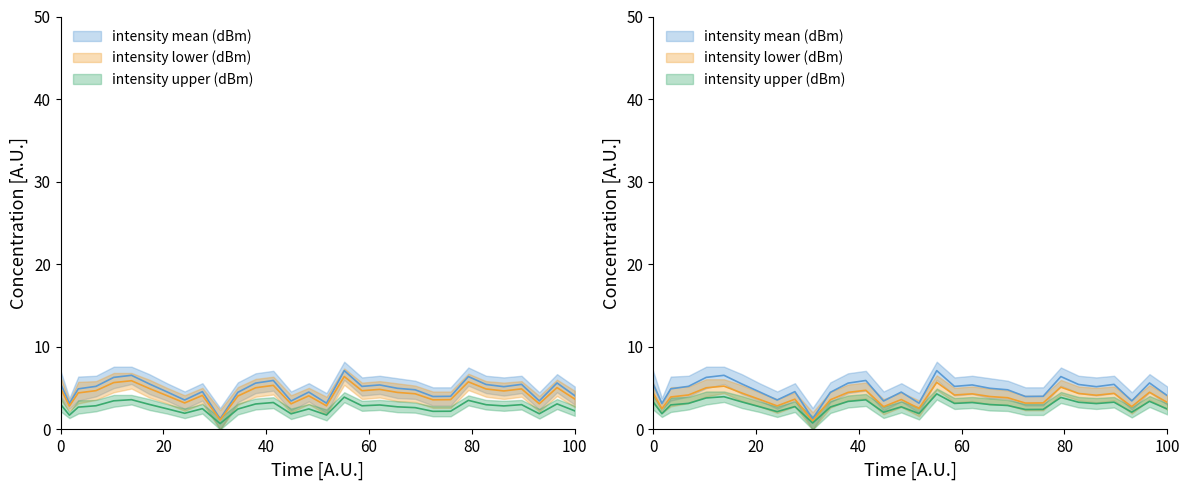

What is the average value of the intensity lower (dBm) series?

4.8